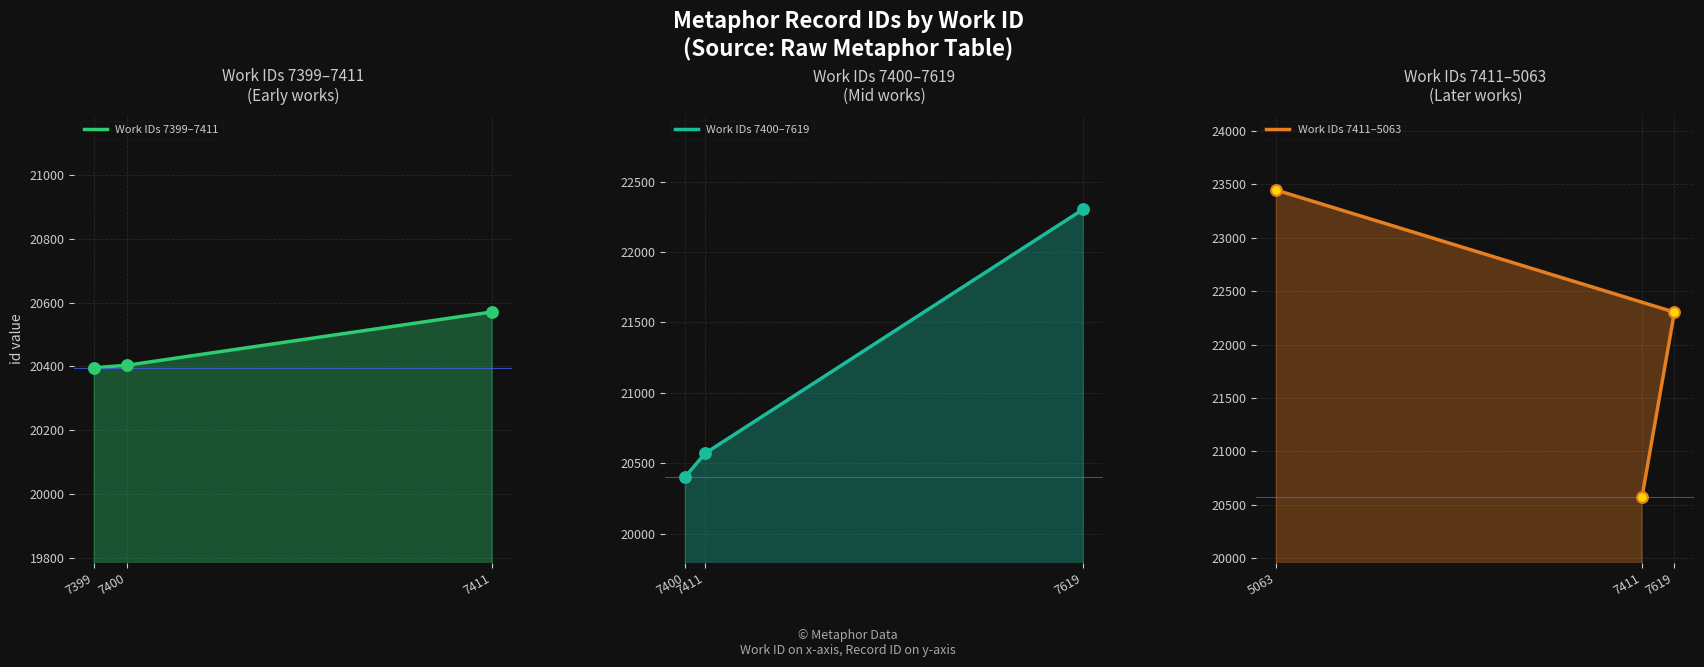

Which series contains the lowest Y value?

Work IDs 7399–7411